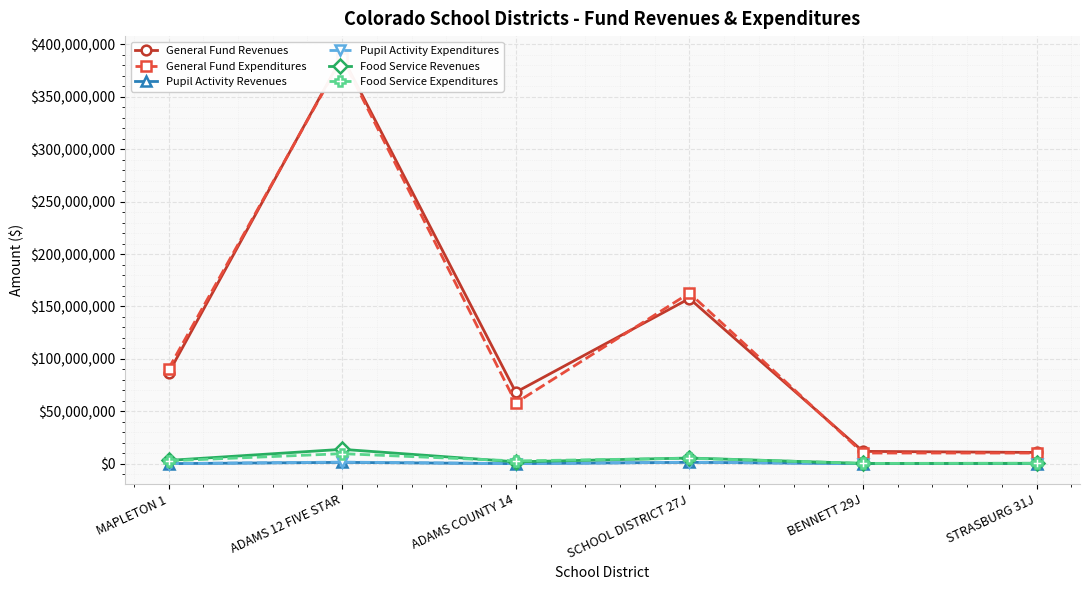

In General Fund Revenues, how many points are higher than both neighbors (excluding endpoints)?

2